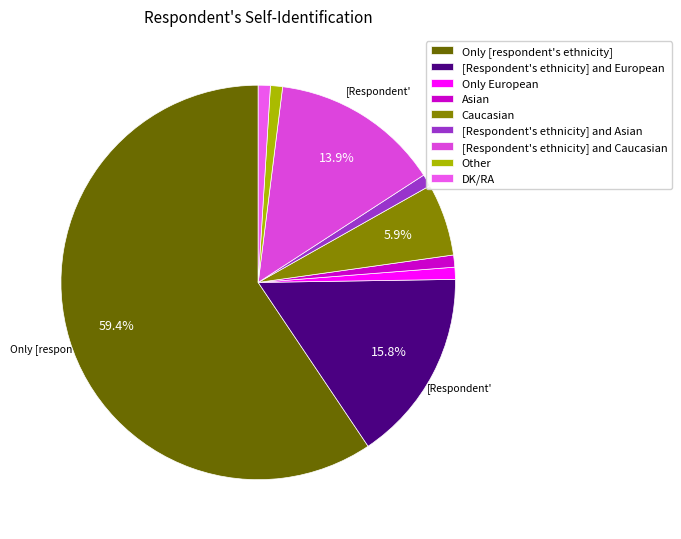

How much of the chart is everything except [Respondent's ethnicity] and Caucasian?

86.1%